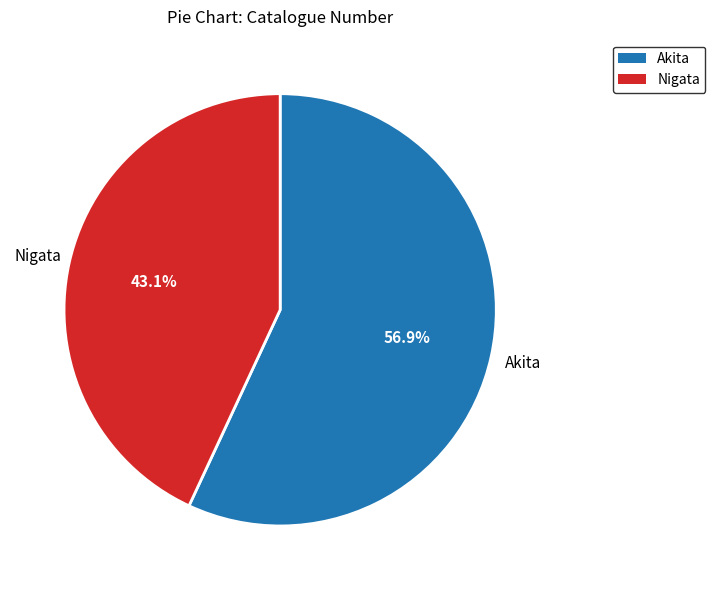

Which slice is the largest?

Akita